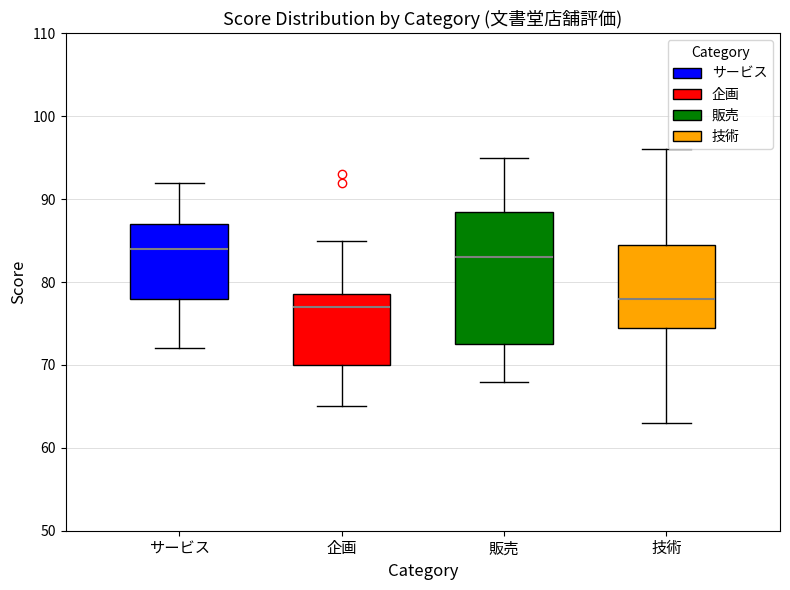

Comparing the boxes themselves (not the whiskers), which one is the tallest?

販売